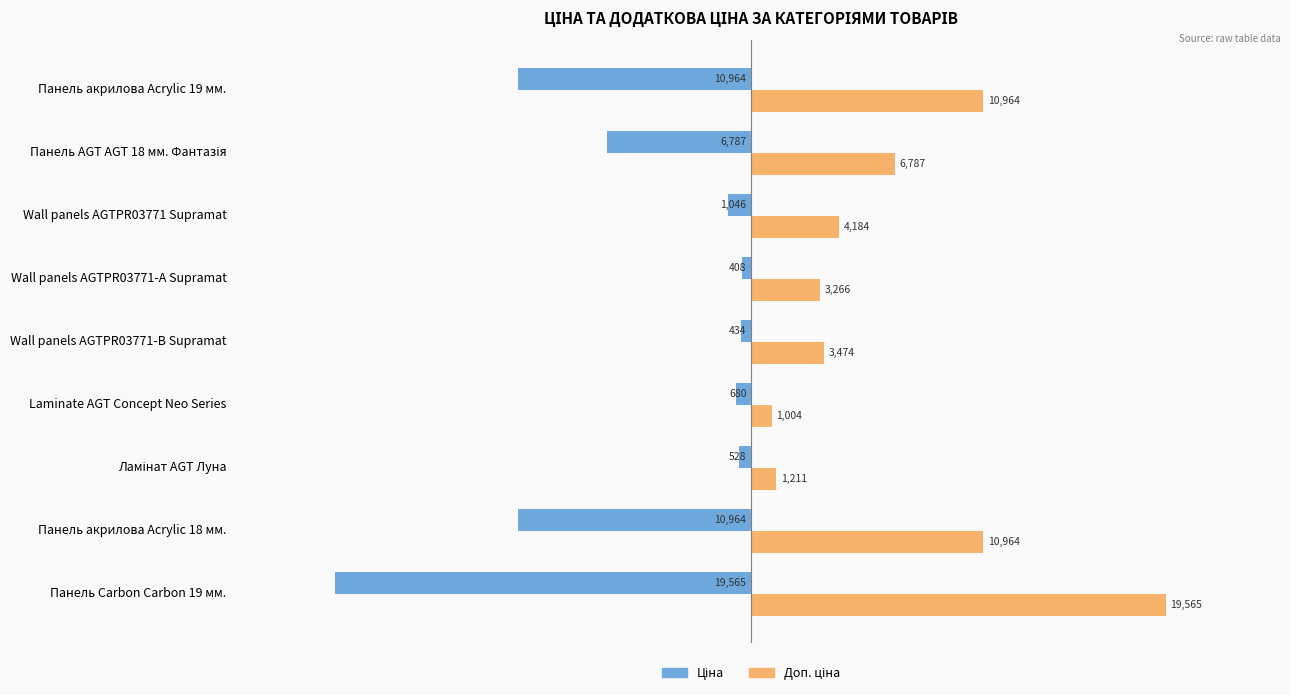

At which category is the sum across all series the highest?

Wall panels AGTPR03771 Supramat